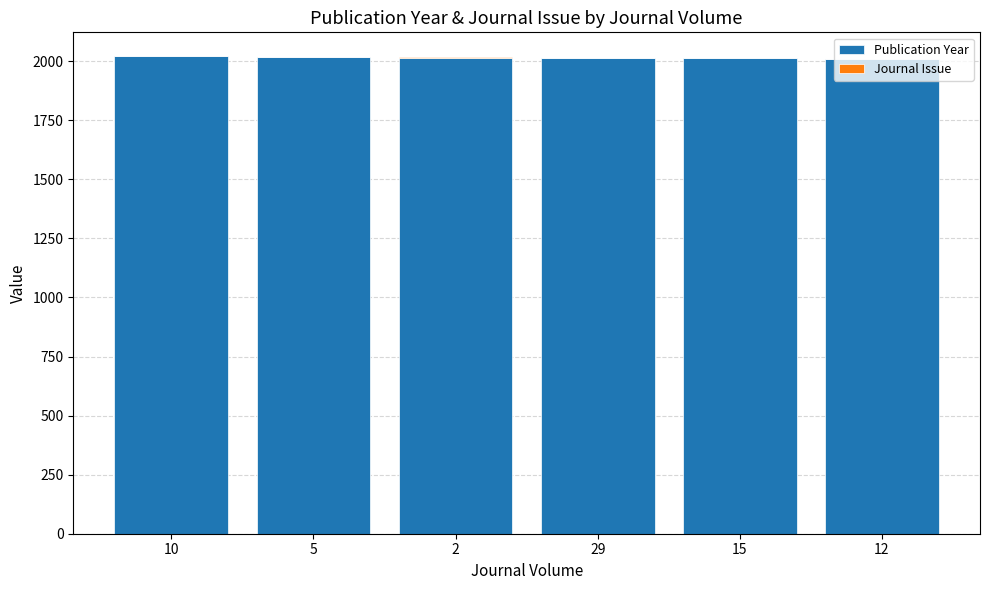

The value of Publication Year at 10 is 2020. True or false?

True